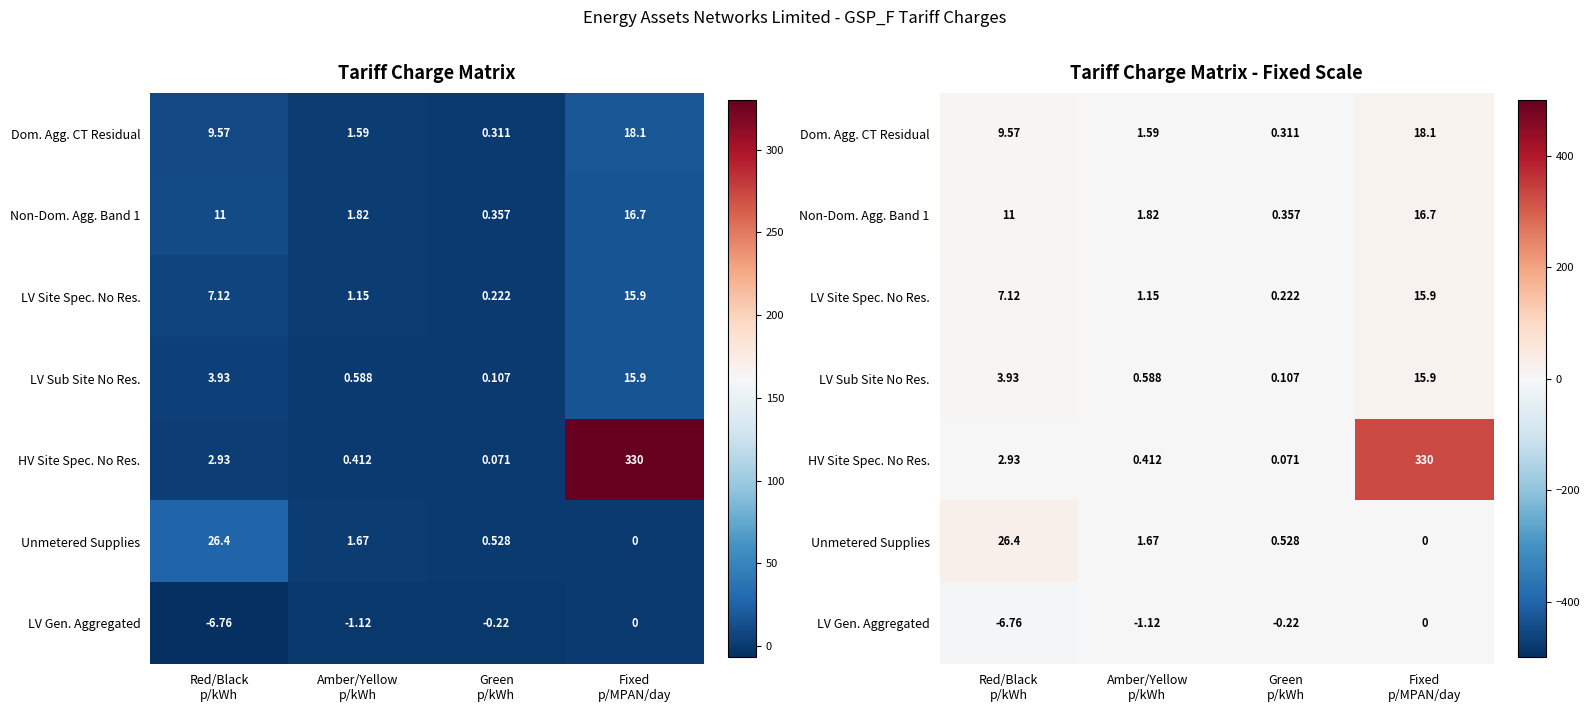

Is it true that LV Site Spec. No Res. equals 15.9 at Fixed p/MPAN/day?

True